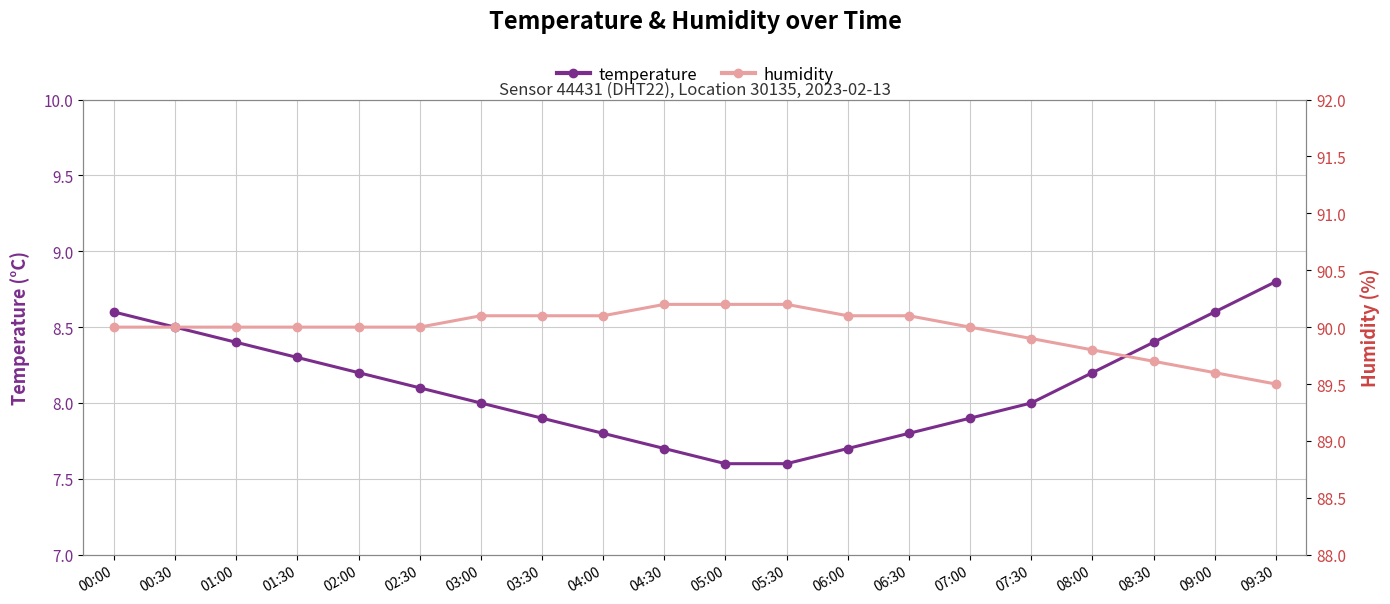

How many lines are shown in the chart?

2